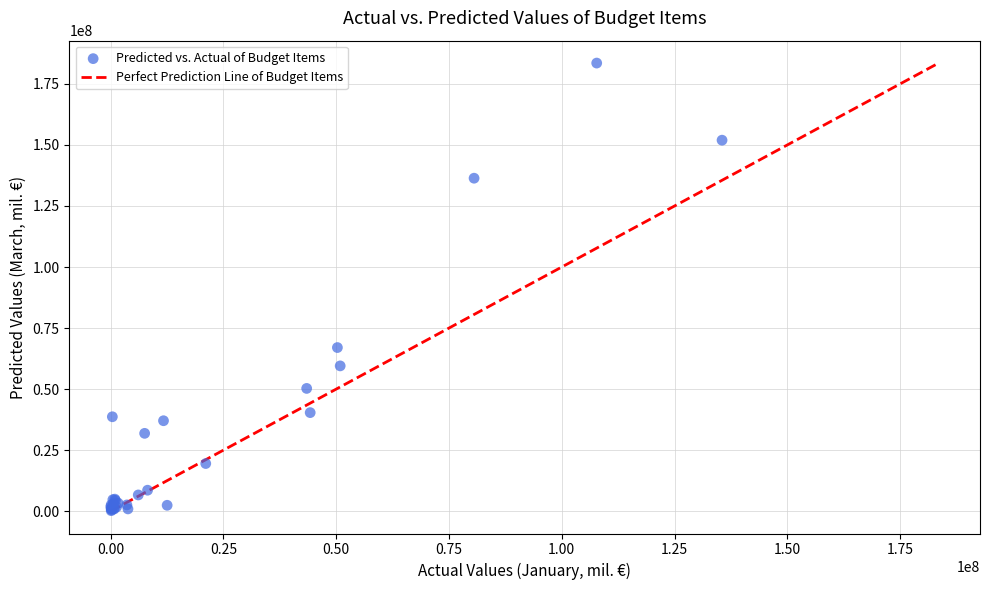

What Y value in the scatter plot is closest to 91871286?

67019753.9